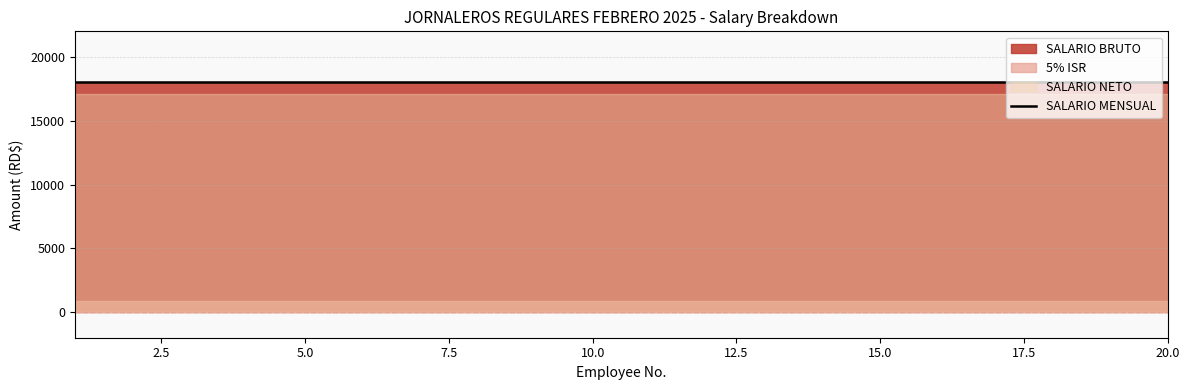

What is the difference between the highest and lowest values at 18?

17100